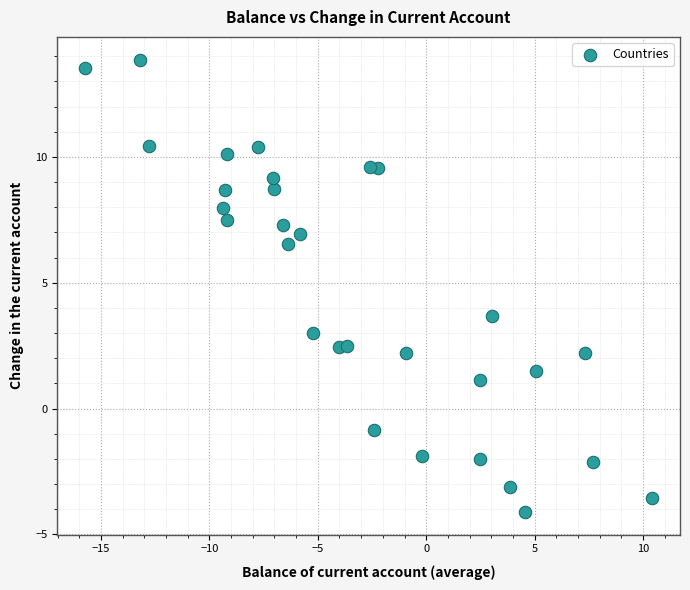

What is the range of X values (max minus min)?

26.1